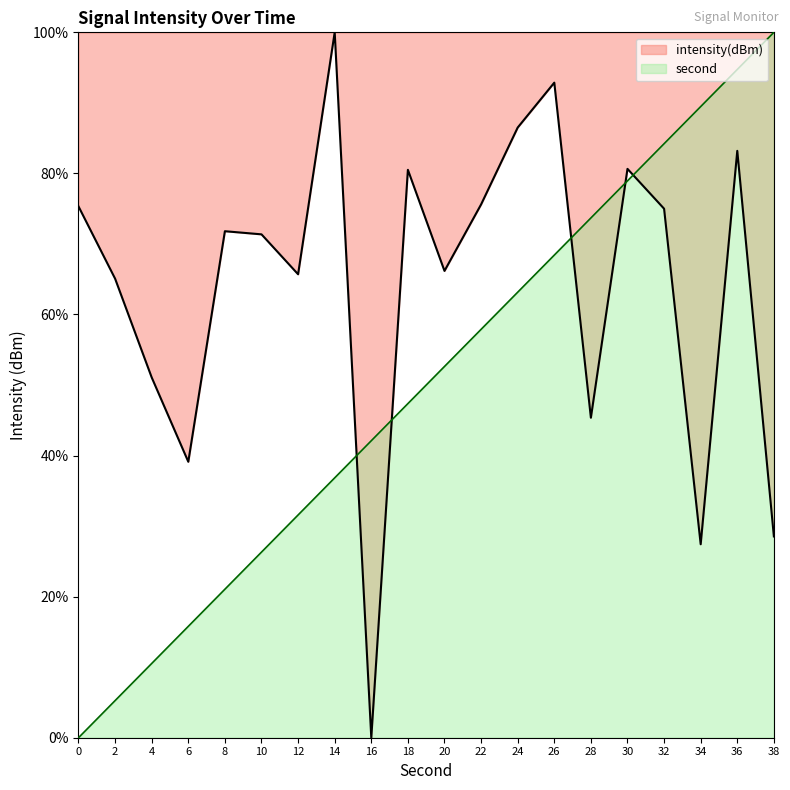

Does the chart display data point markers on the line(s)?

No